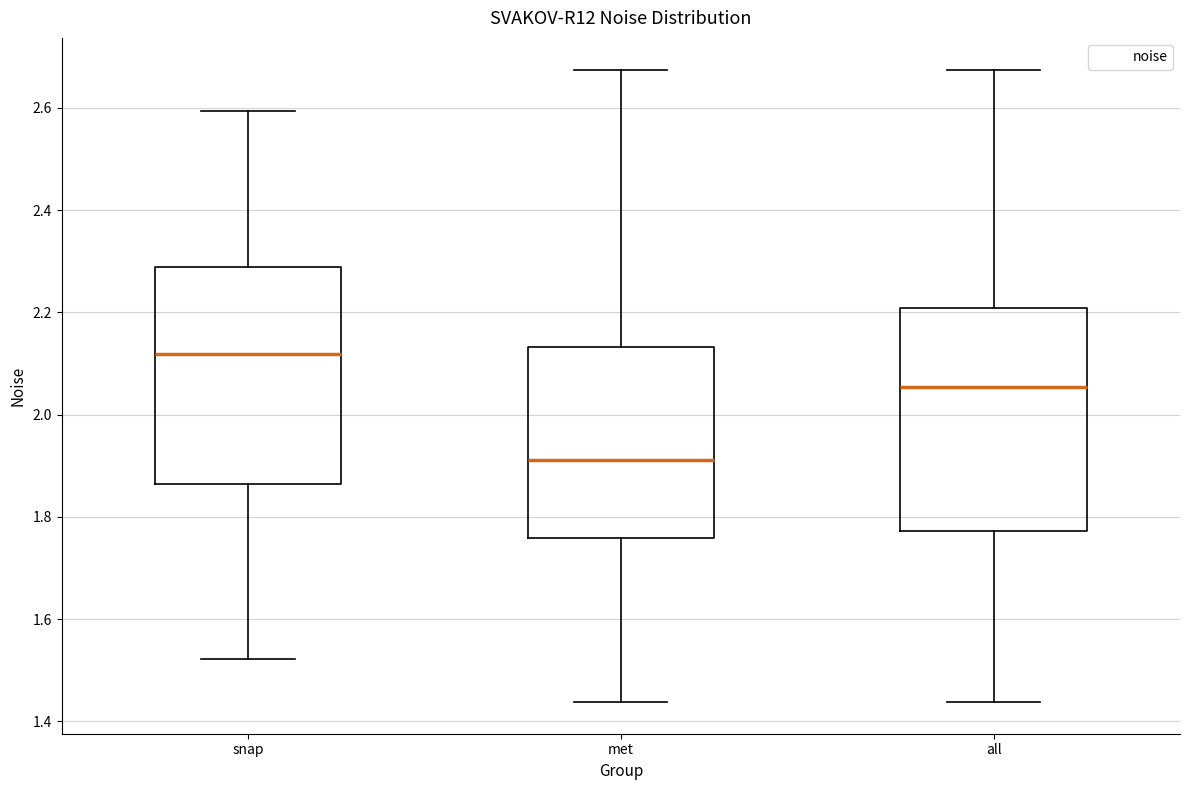

Where is the upper edge of the box for all on the y-axis? The values are not printed on the chart, so give them approximately, as read against the axis.

2.20